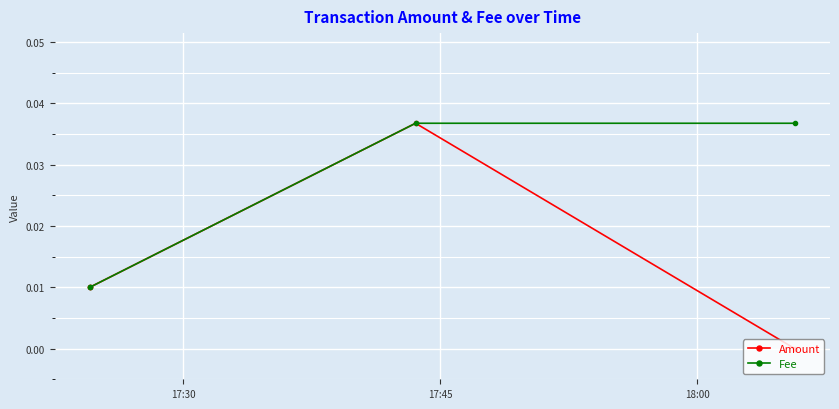

What is the label of the 2nd point from the left?

17:45